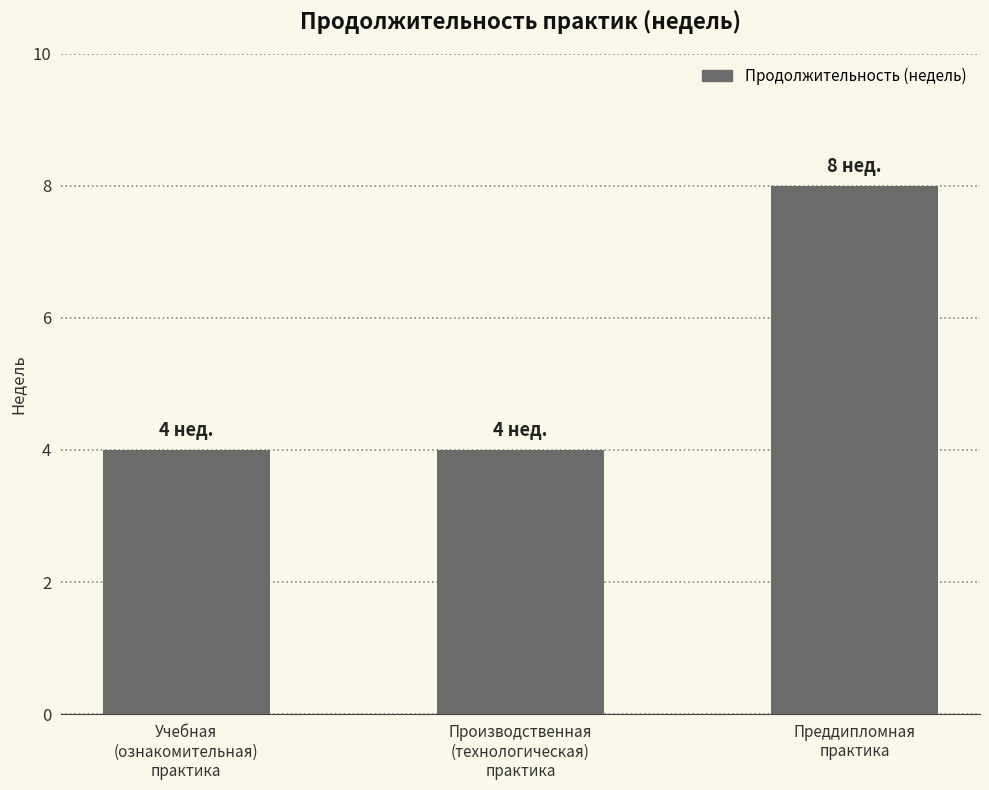

How many categories are shown in the chart?

3